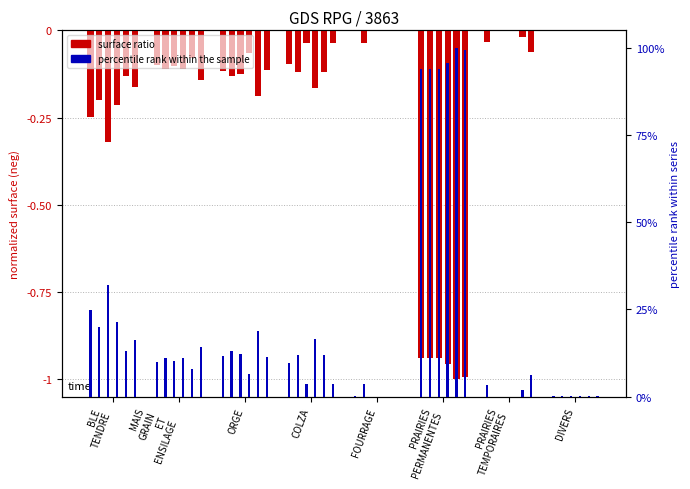

What position from the left is COLZA?

4